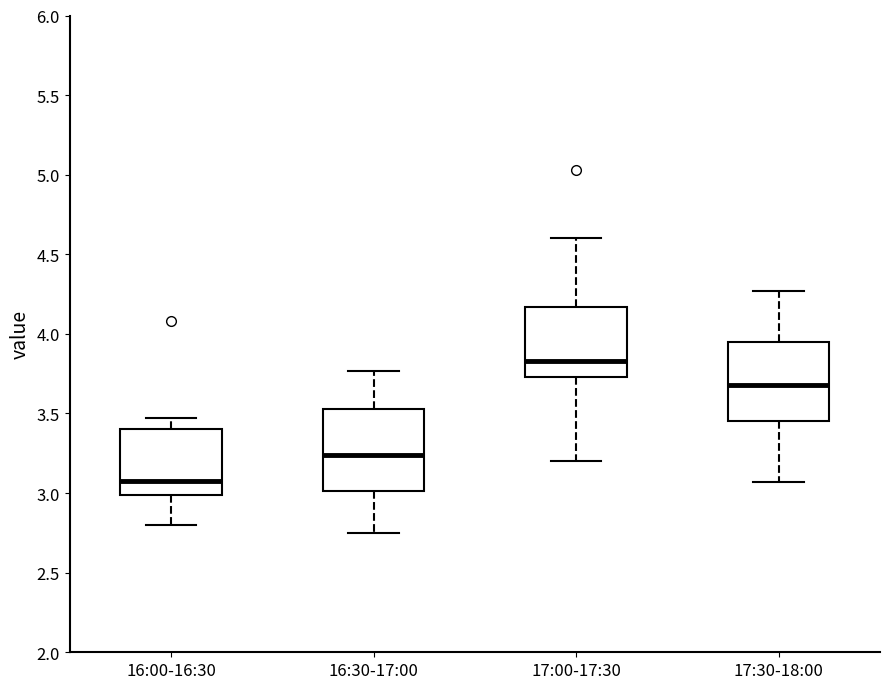

Reading left to right, transcribe this box plot: for each box, give where its median line is, the range the box spans, and where its two whiskers end, as read against the y-axis. The values are not printed on the chart, so give them approximately, as read against the axis.

16:00-16:30: median 3.10, box 3.00 to 3.40, whiskers 2.80 to 3.45
16:30-17:00: median 3.25, box 3.00 to 3.55, whiskers 2.75 to 3.75
17:00-17:30: median 3.85, box 3.75 to 4.15, whiskers 3.20 to 4.60
17:30-18:00: median 3.70, box 3.45 to 3.95, whiskers 3.05 to 4.25